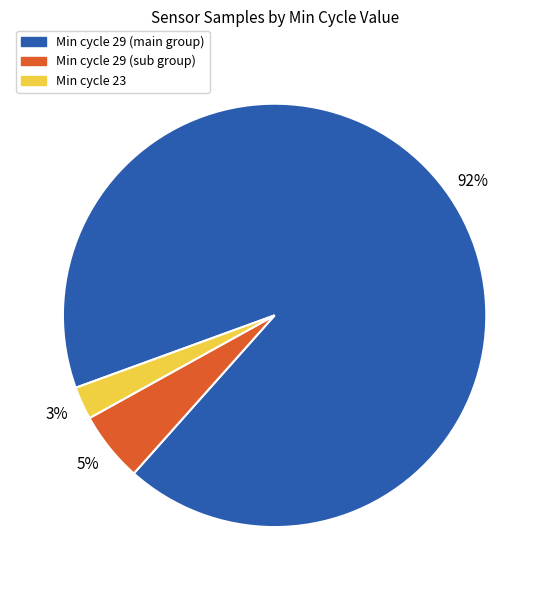

To the nearest percent, what is the average slice percentage?

33%